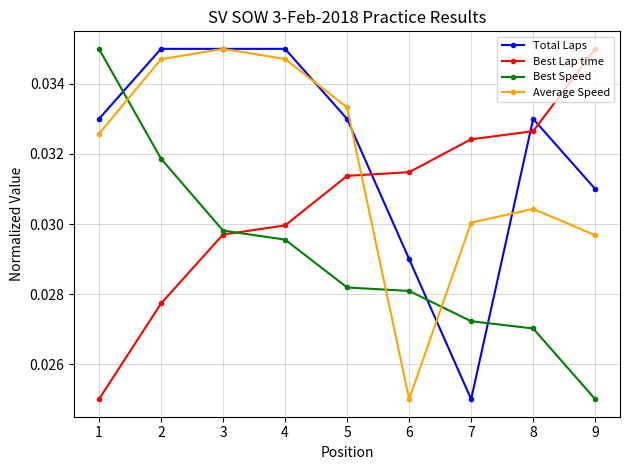

True or false: Best Lap time has more than 2 points higher than both neighbors.

False